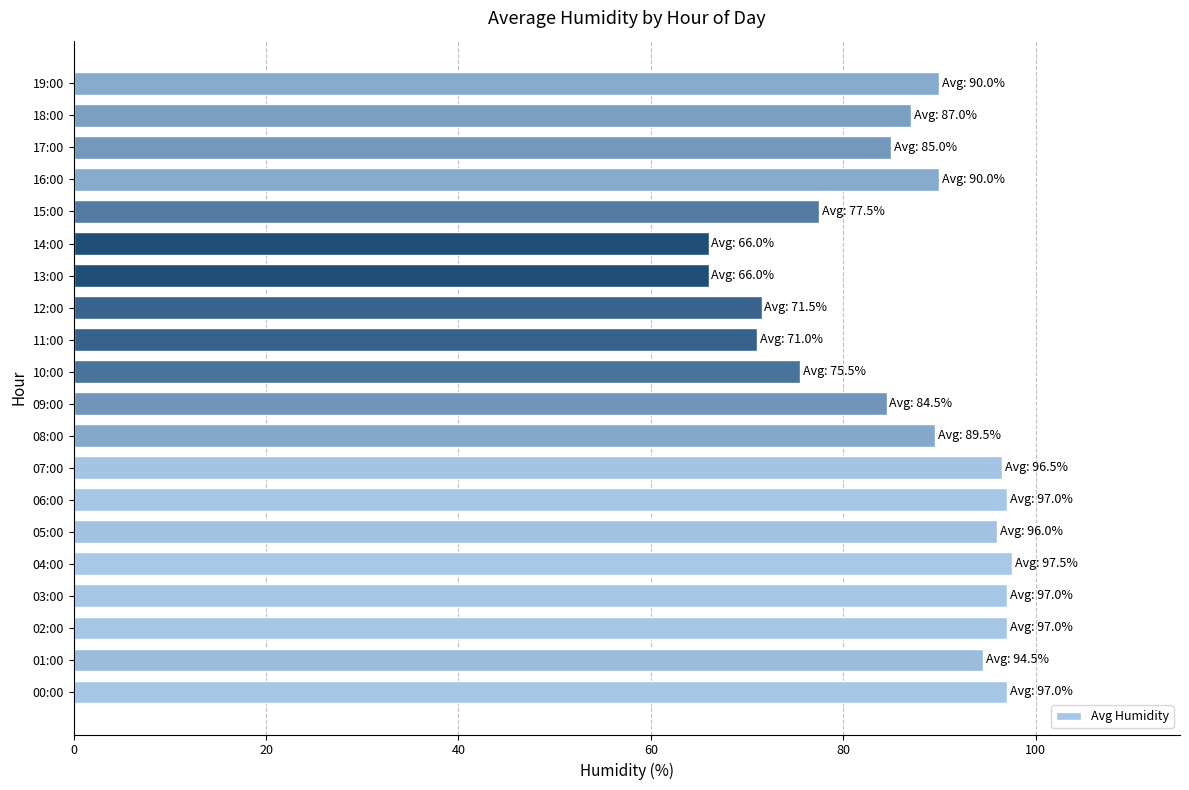

What is the ratio of the value at 01:00 to the value at 11:00?

1.3